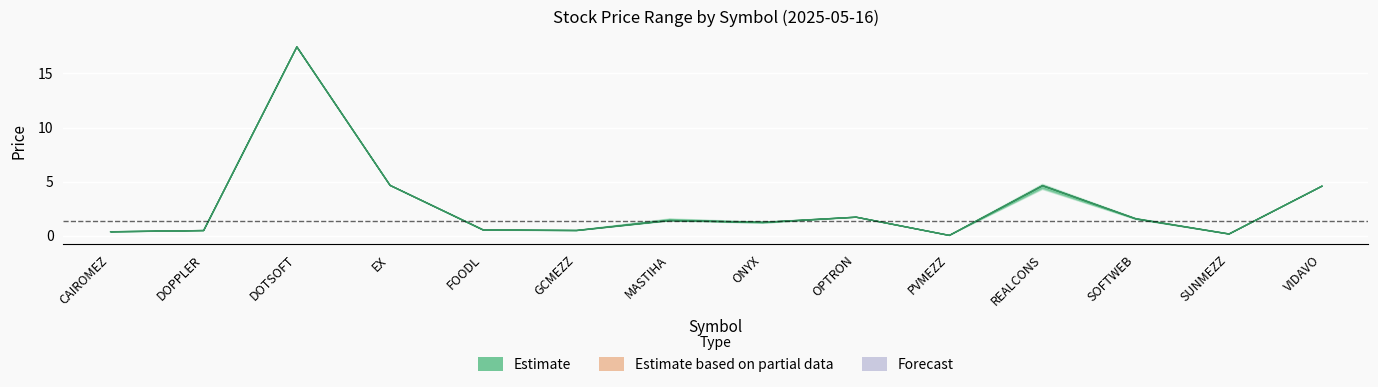

Reading left to right, list all the values displayed in this chart.

Price: 0.4	0.5	17.5	4.7	0.6	0.5	1.4	1.3	1.8	0.1	4.7	1.6	0.2	4.6
Max: 0.4	0.0	0.0	0.0	0.6	0.5	1.6	1.3	1.8	0.1	4.7	1.6	0.2	0.0
Min: 0.4	0.0	0.0	0.0	0.6	0.5	1.4	1.2	1.8	0.1	4.4	1.6	0.2	0.0